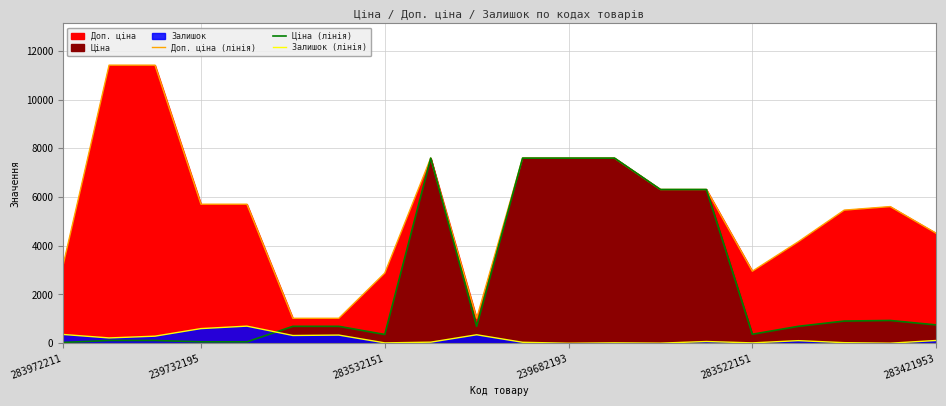

Where is the first local minimum for Доп. ціна (лінія)?

9